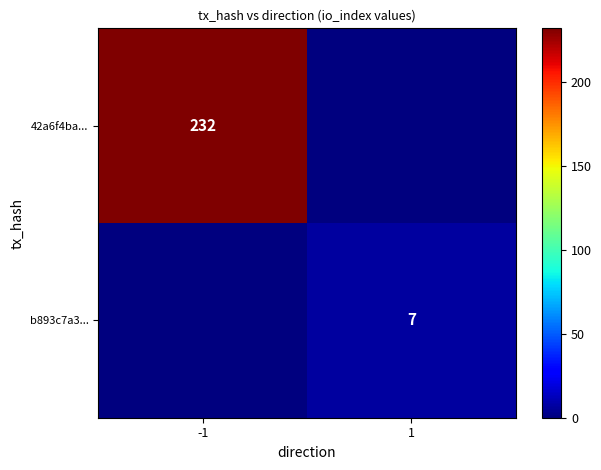

True or false: b893c7a3... has a value of 2 at 1.

False